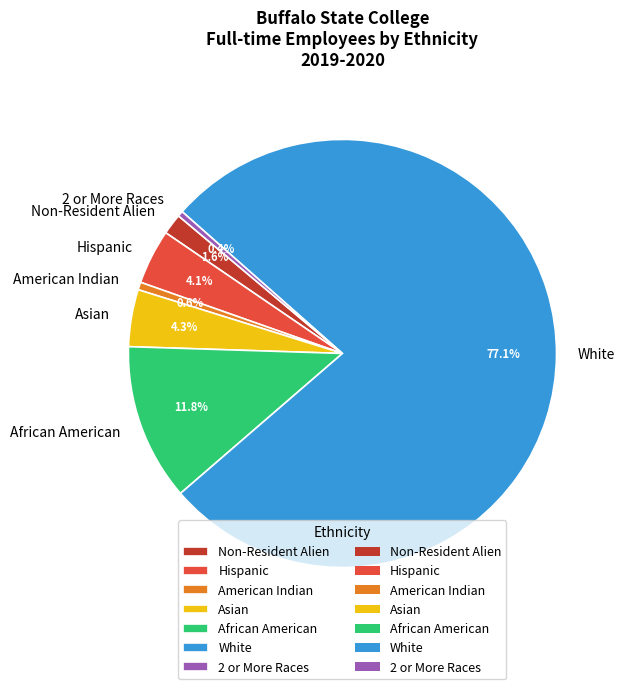

How many segments does this pie chart have?

7